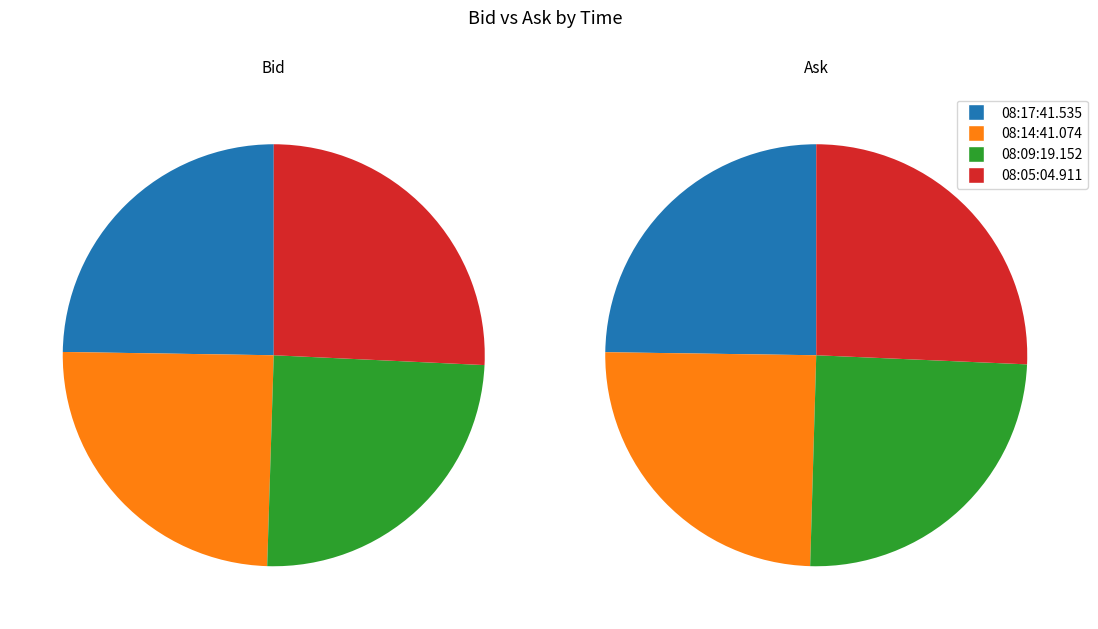

What percentage is the 08:14:41.074 slice, to the nearest percent?

25%